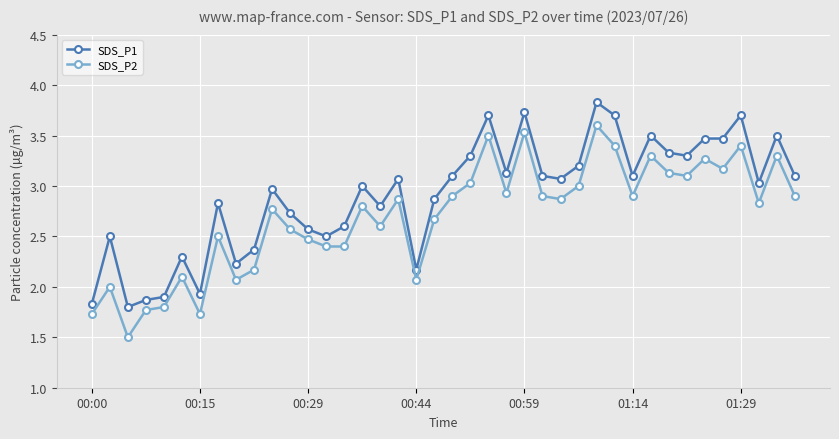

What is the highest value of the SDS_P1 series?

3.8